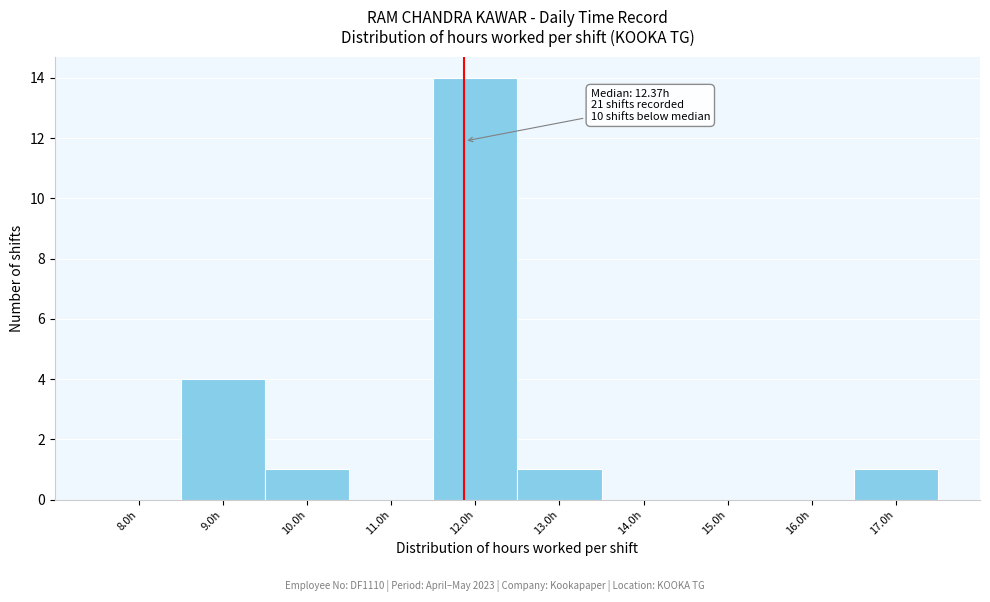

Reading left to right, list all the values displayed in this chart.

8.0h=0	9.0h=4	10.0h=1	11.0h=0	12.0h=14	13.0h=1	14.0h=0	15.0h=0	16.0h=0	17.0h=1